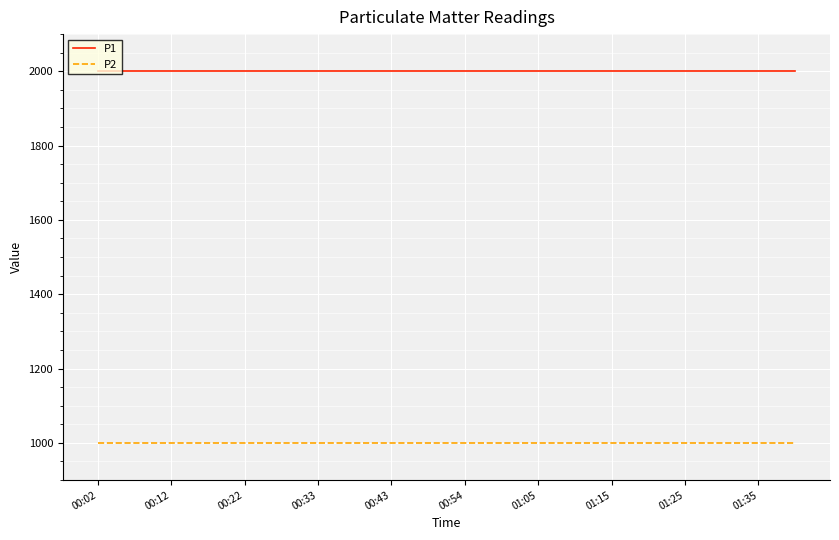

How many distinct data groups are displayed?

2